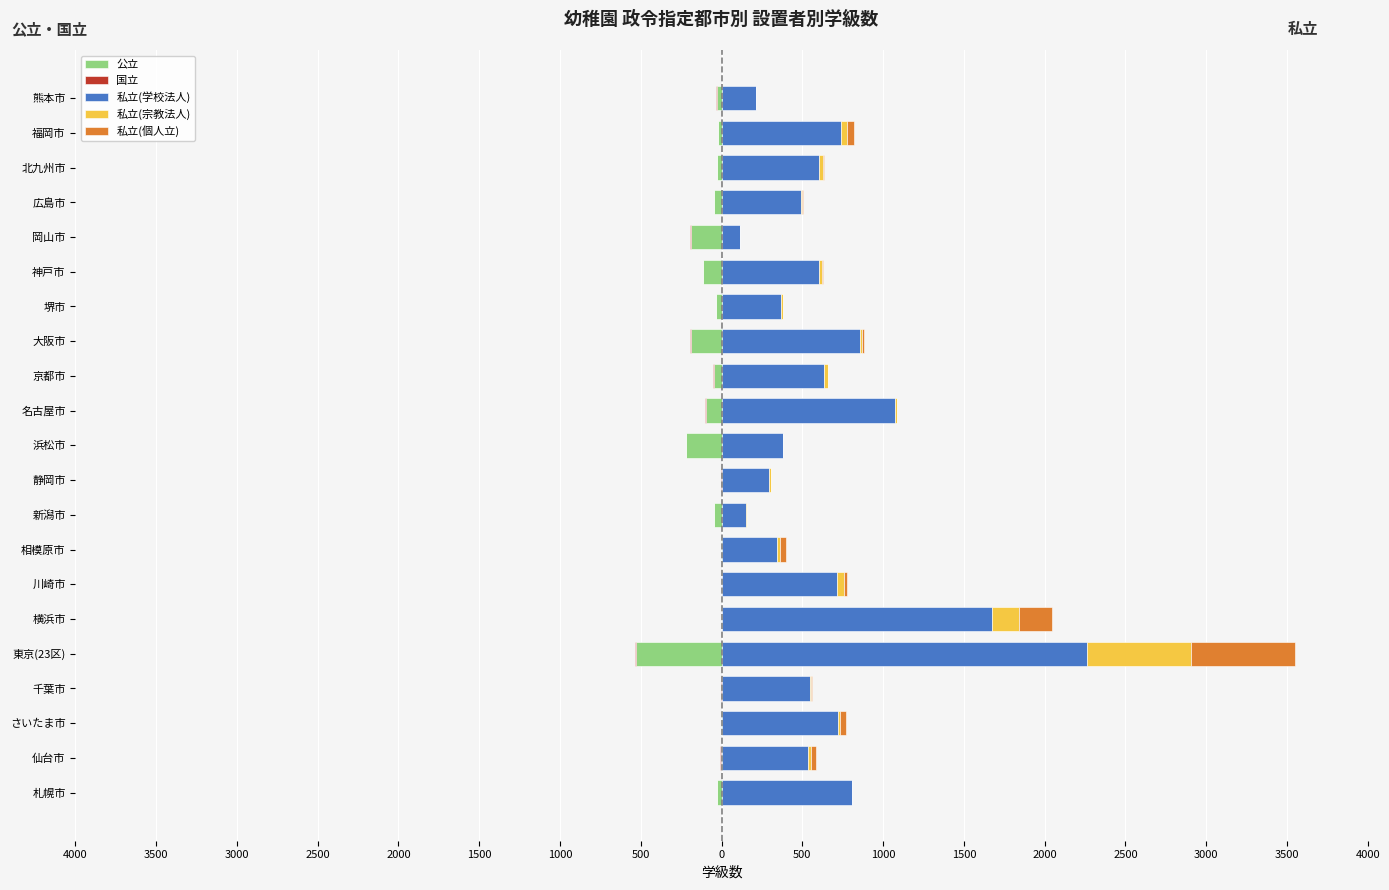

What is the greatest value displayed?

2264